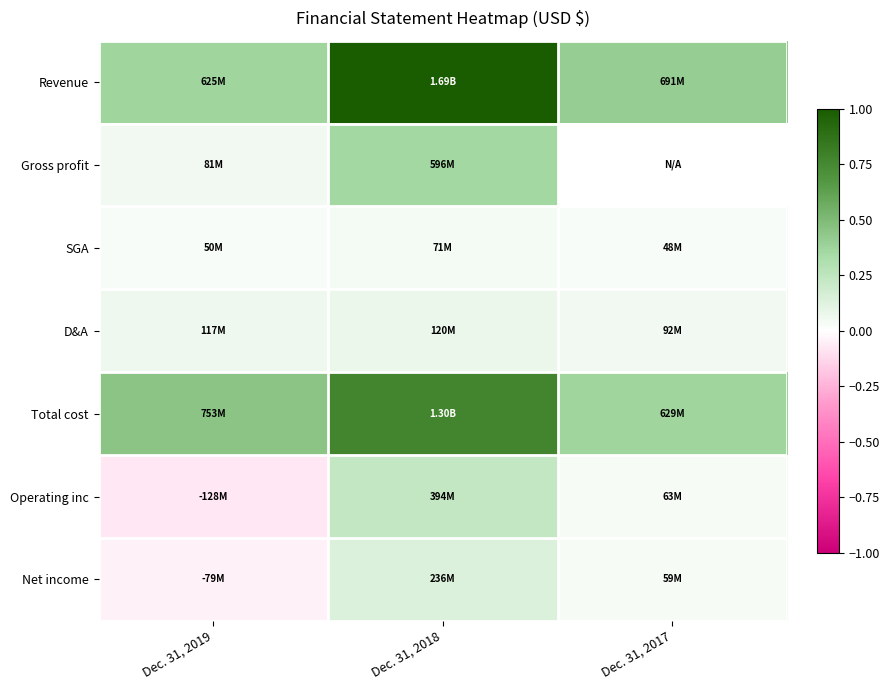

Which series has the largest range (max minus min)?

Revenue